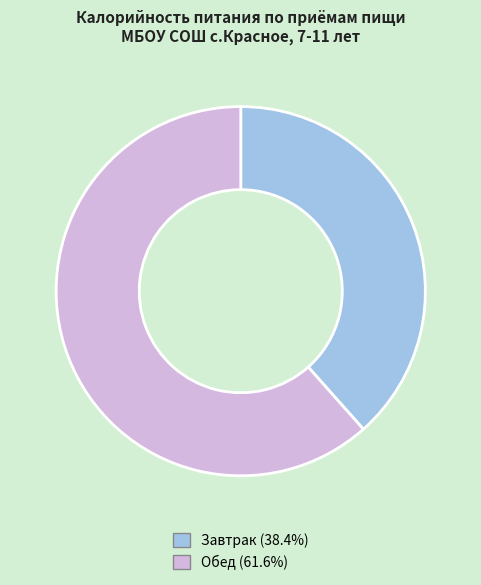

Is the sum of Обед and Завтрак greater than half?

Yes